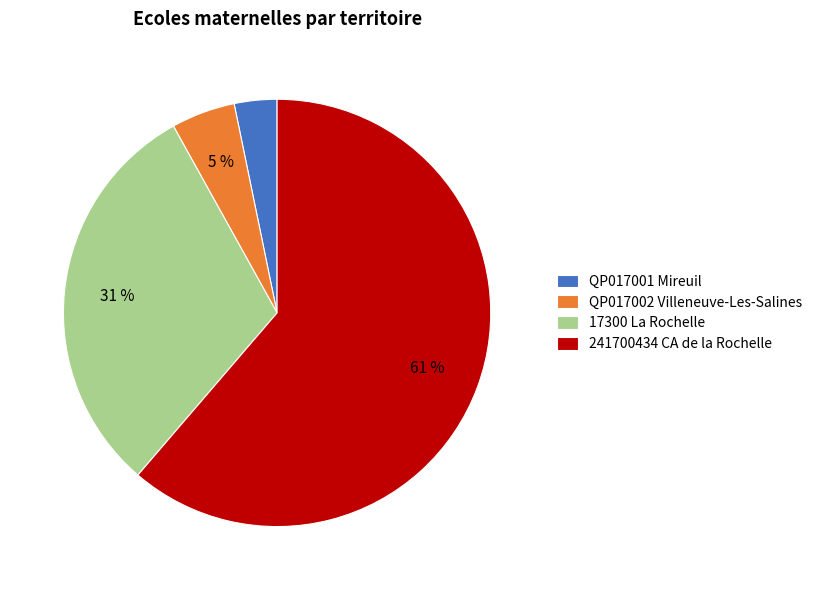

Is 241700434 CA de la Rochelle the majority of the pie?

Yes